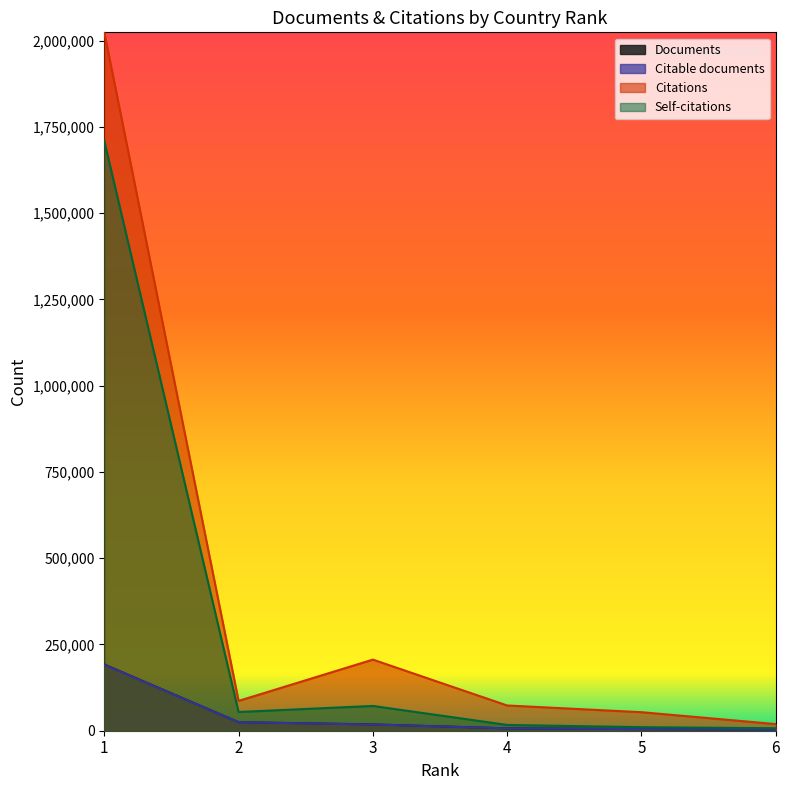

What is the sum of all Self-citations values?

1869182